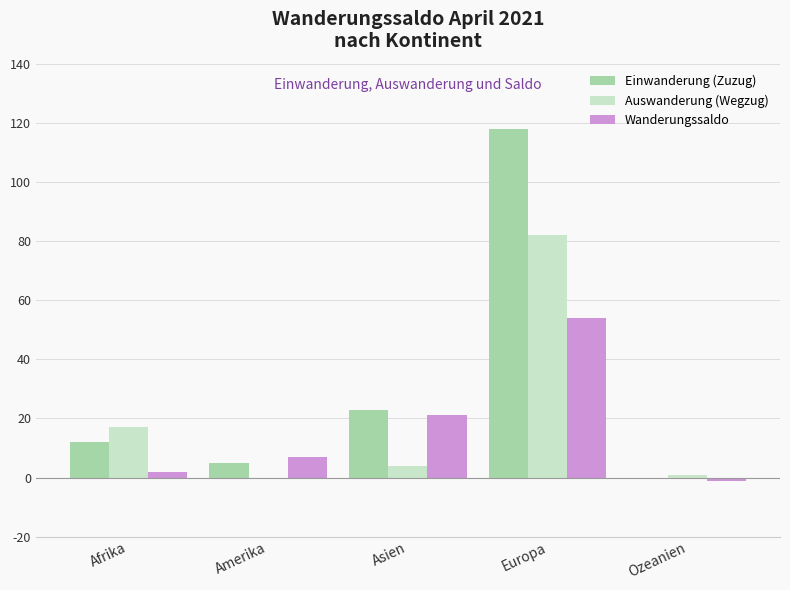

Which series has the largest range (max minus min)?

Einwanderung (Zuzug)